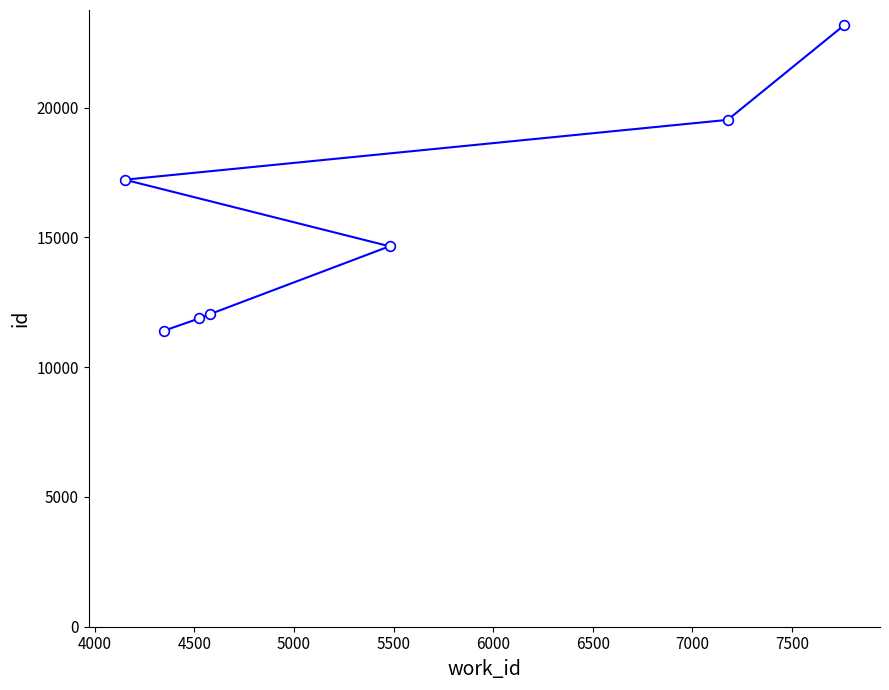

Reading left to right, transcribe all the data shown in this chart.

17224	11400	11880	12040	14659	19530	23174